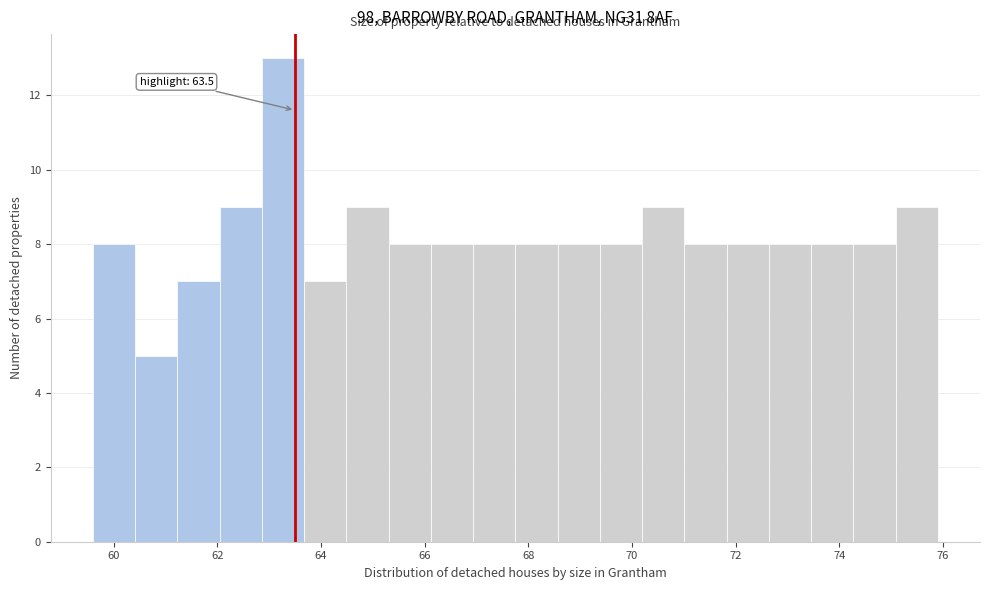

Over which range of the x-axis is the bar tallest?

62.8 to 63.6